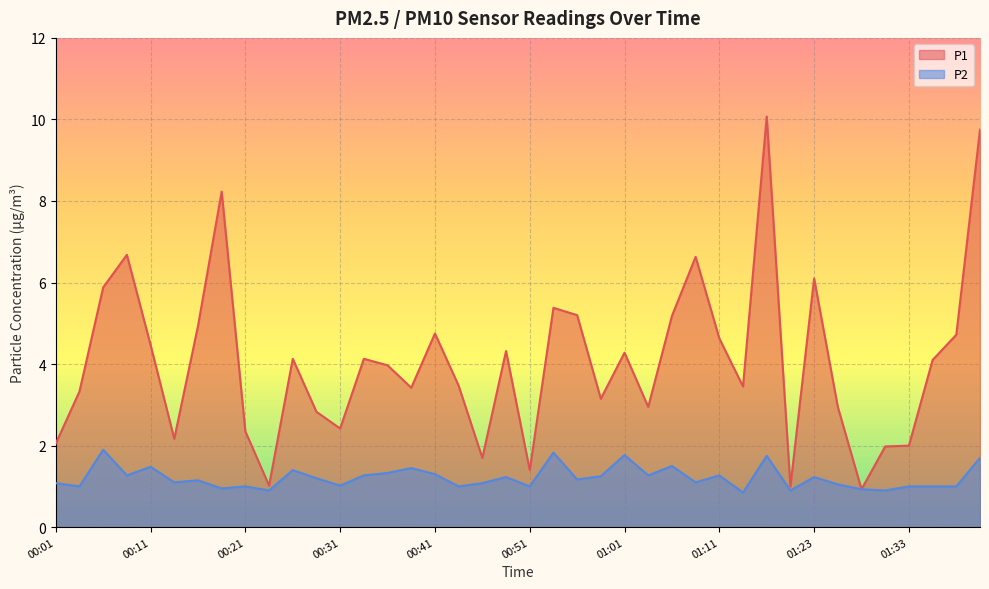

How many lines are shown in the chart?

2